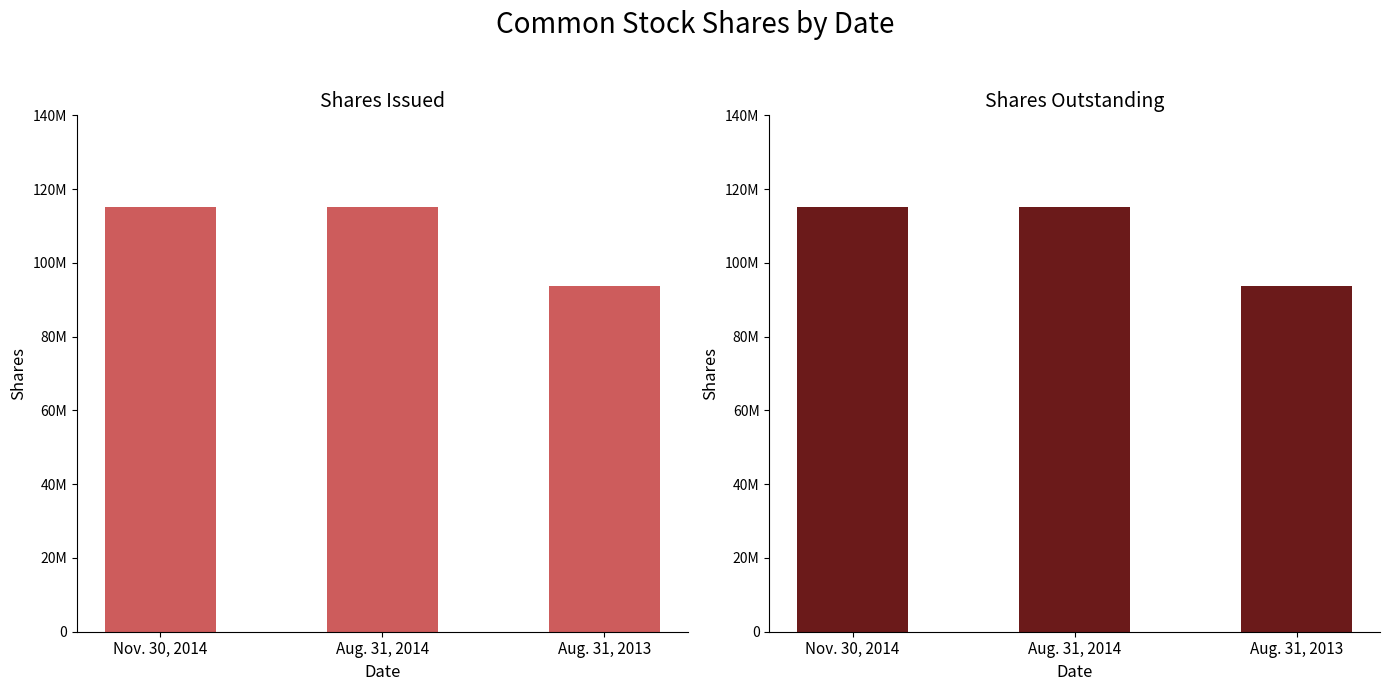

Is it true that Shares Issued equals 115150246 at Aug. 31, 2014?

True